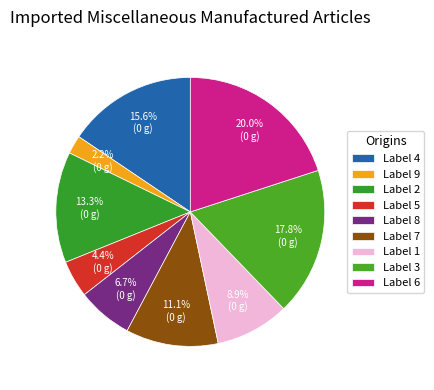

Does any single category account for the majority?

No